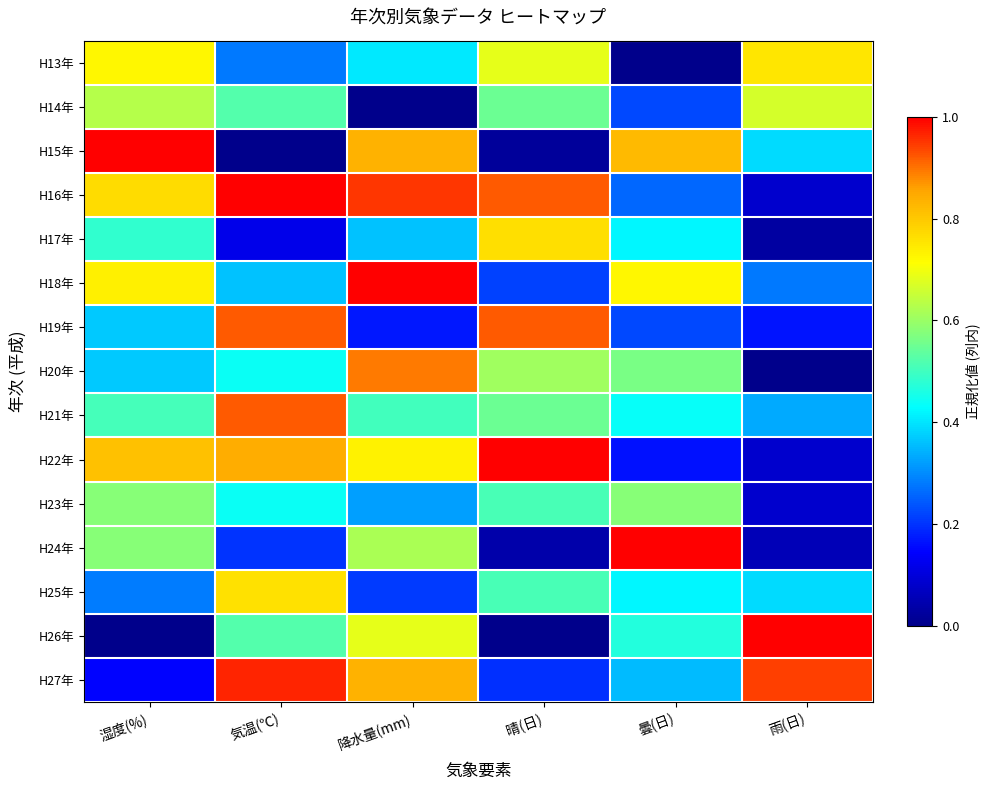

At how many categories does at least one series exceed 0?

6